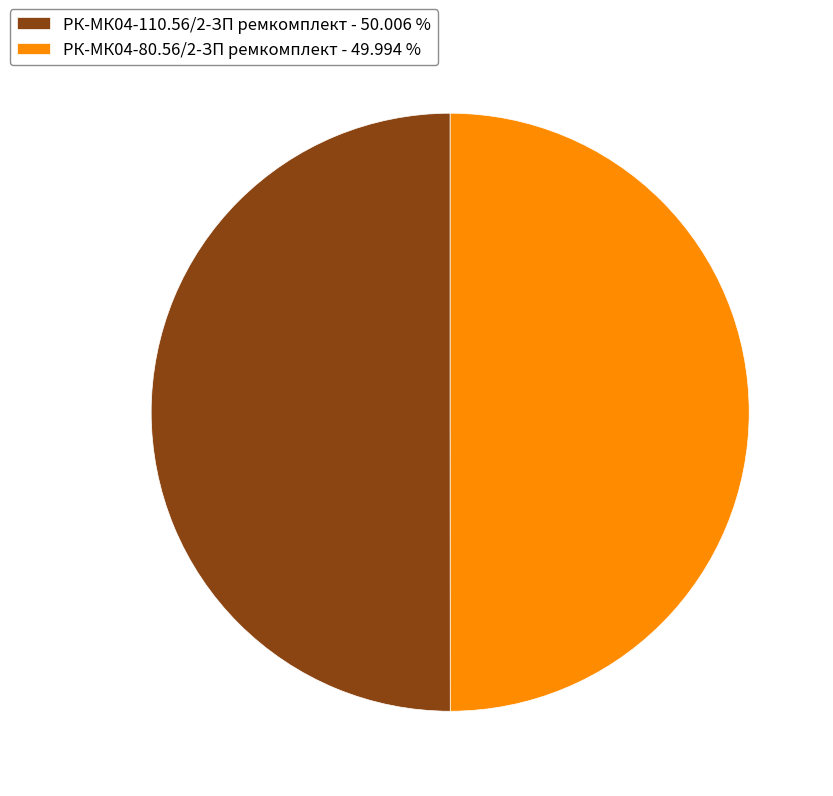

Is the sum of РК-МК04-80.56/2-ЗП ремкомплект - 49.994 % and РК-МК04-110.56/2-ЗП ремкомплект - 50.006 % greater than half?

Yes